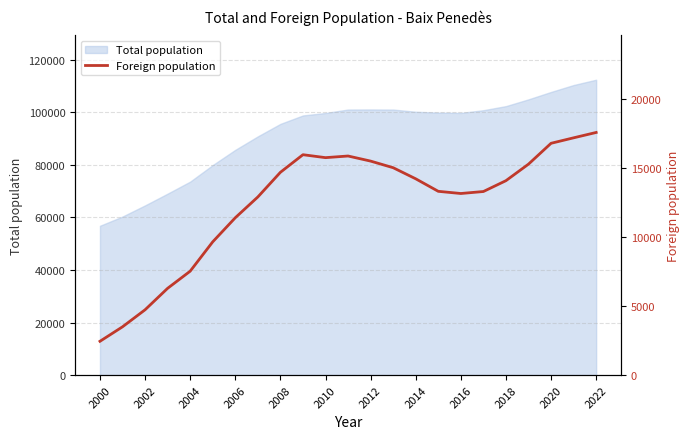

Reading left to right, what are all the values shown in this chart?

2447	3497	4730	6286	7527	9654	11399	12905	14691	15966	15753	15872	15503	15024	14220	13313	13155	13299	14085	15283	16793	17190	17578